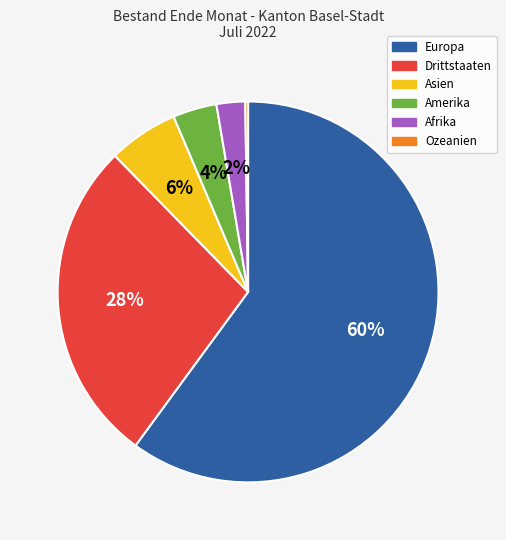

Is it true that Drittstaaten is 33% of the pie?

False